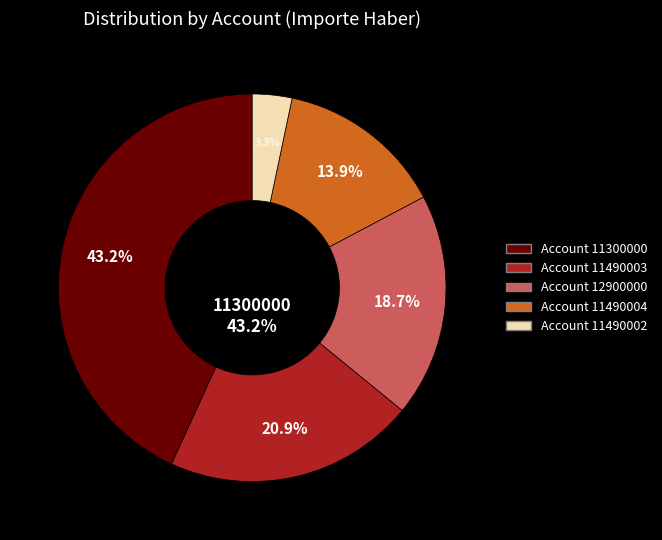

To the nearest percent, what percentage of the pie is 11490003?

21%